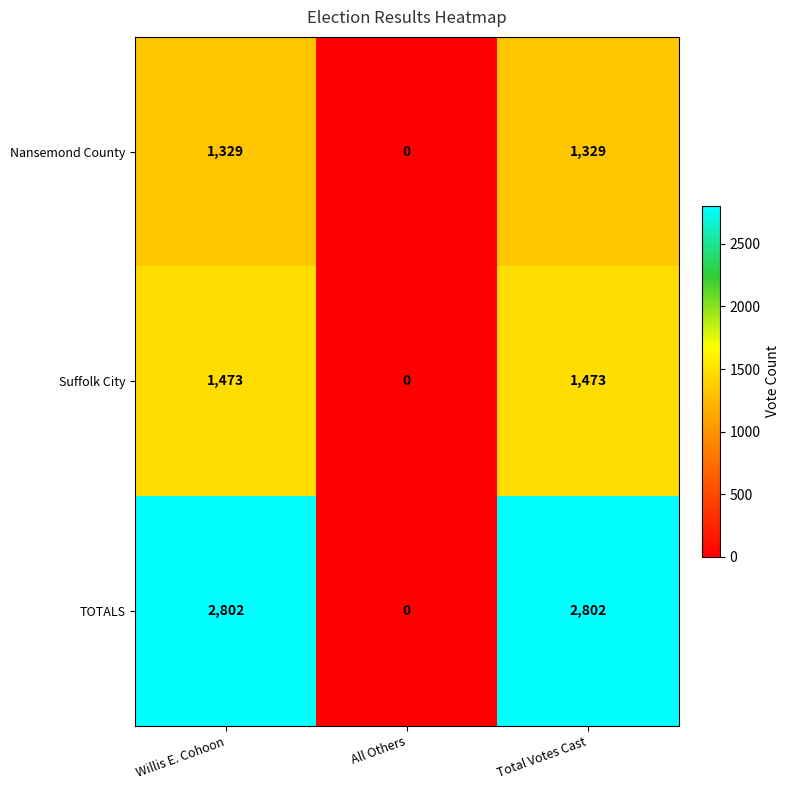

Is it true that Nansemond County equals 0 at All Others?

True